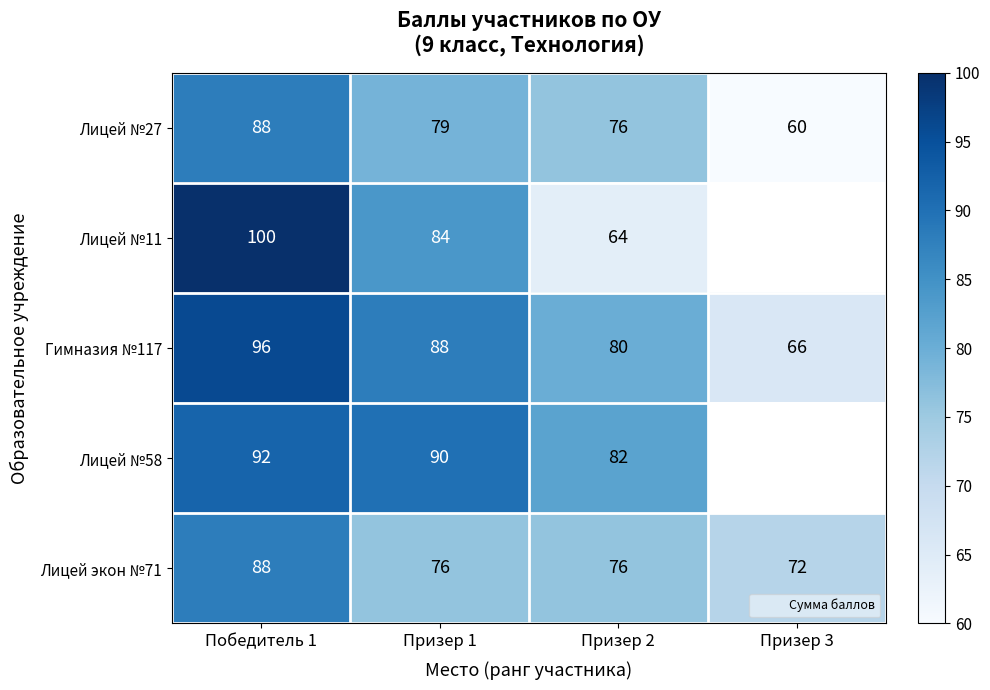

Which series has the largest range (max minus min)?

Лицей №11